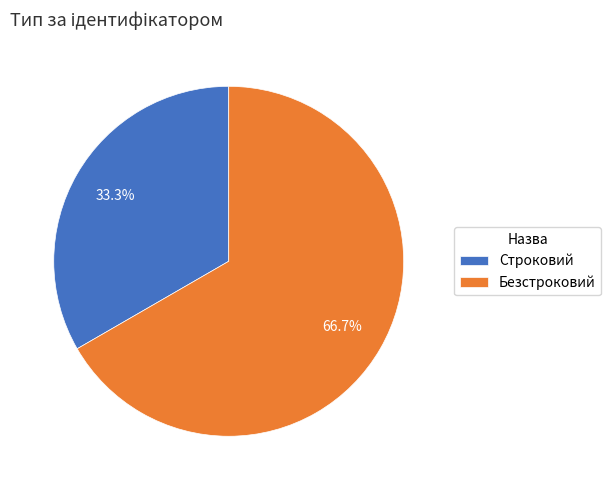

Which category has the smallest portion of the pie?

Строковий